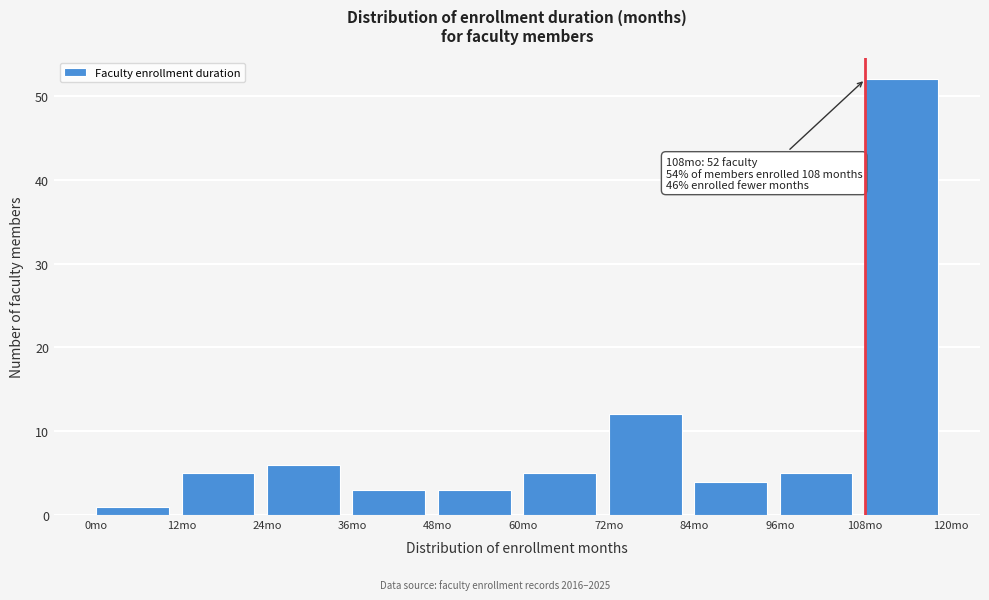

Over which range of the x-axis is the bar tallest?

108 to 120